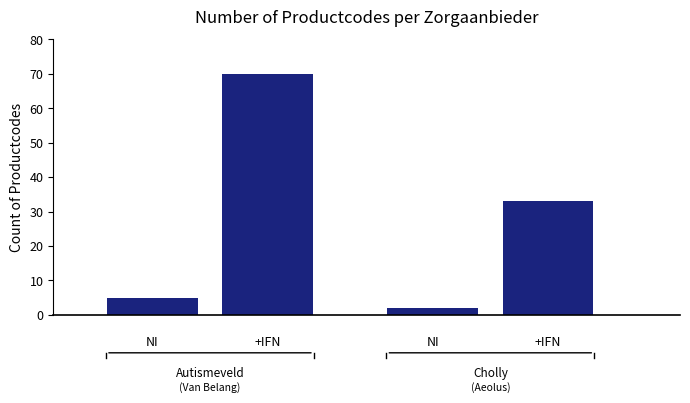

Count the number of categories in the chart.

4